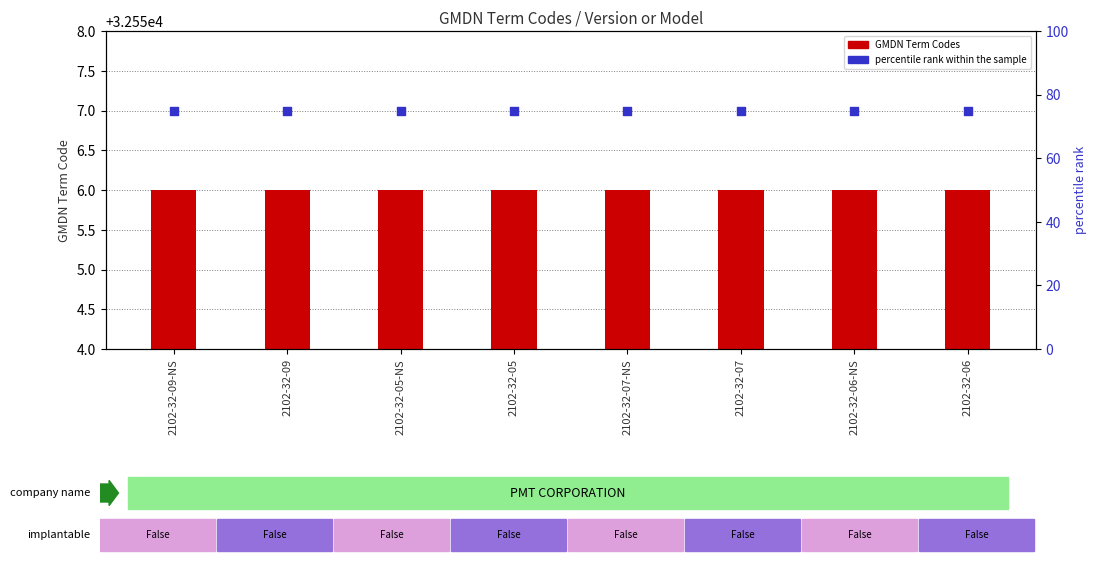

Which series reaches the minimum Y coordinate?

GMDN Term Codes